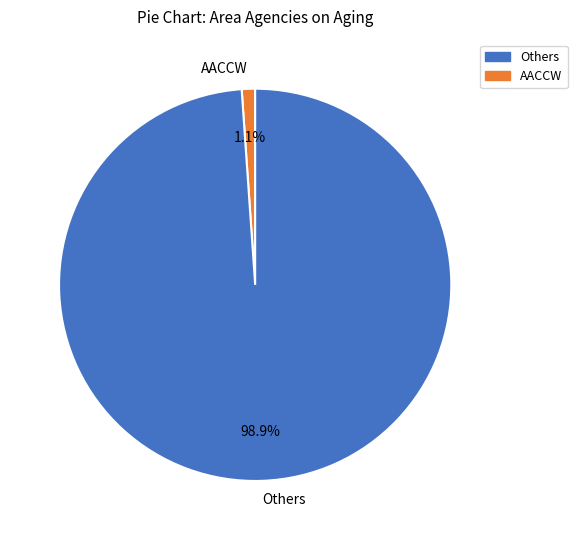

What is the total percentage of AACCW and Others?

100.0%